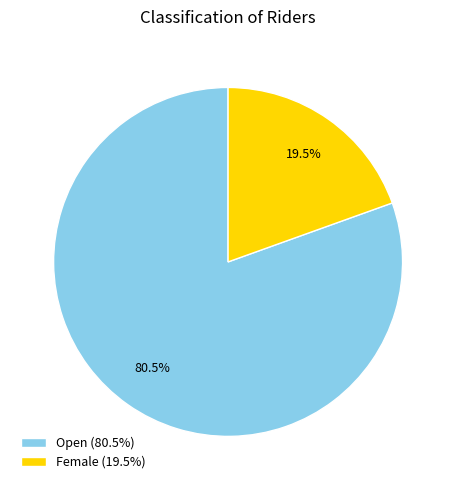

Which category has the biggest portion of the pie?

Open